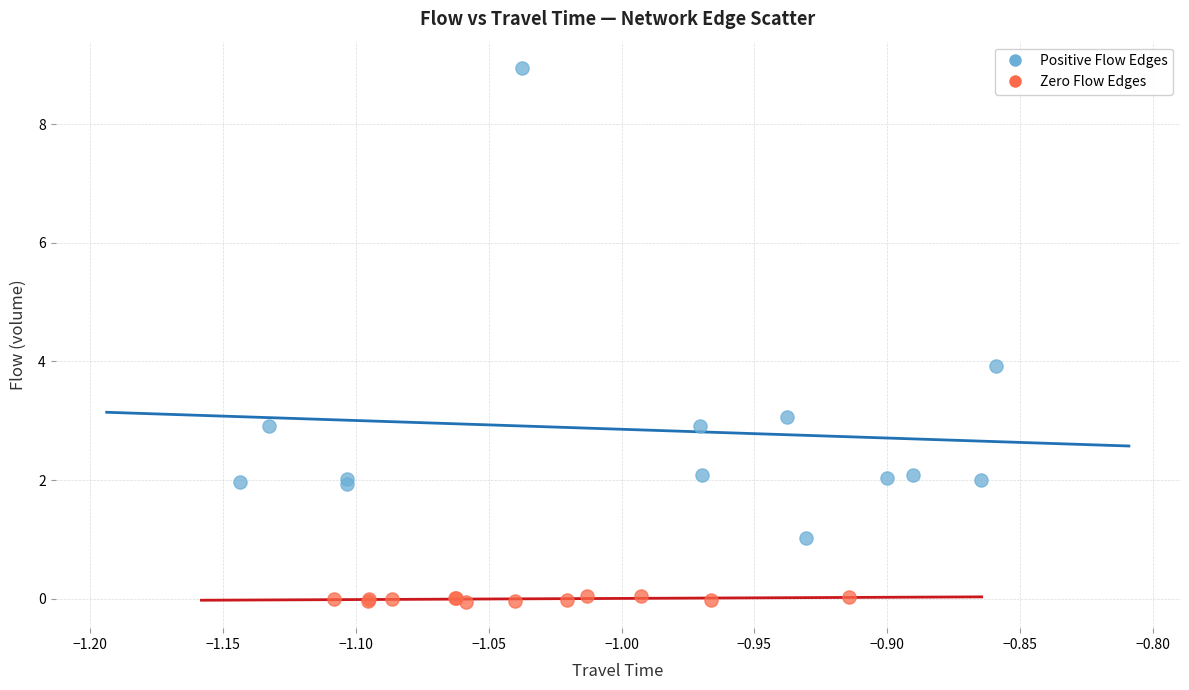

Which series reaches the maximum Y coordinate?

Positive Flow Edges